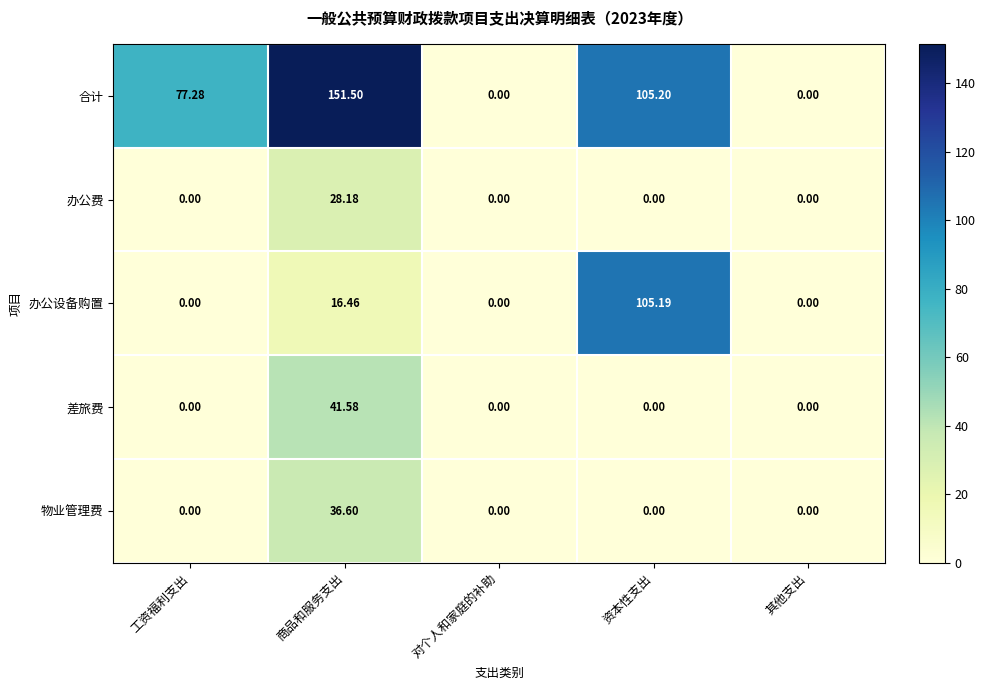

How many series are shown in this chart?

5